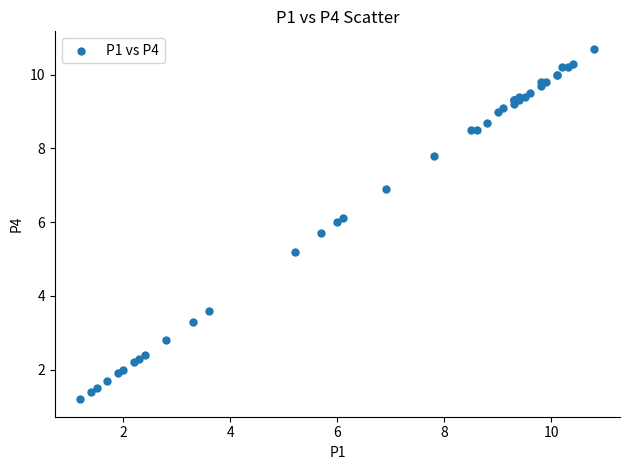

What Y value in the scatter plot is closest to 5?

5.2